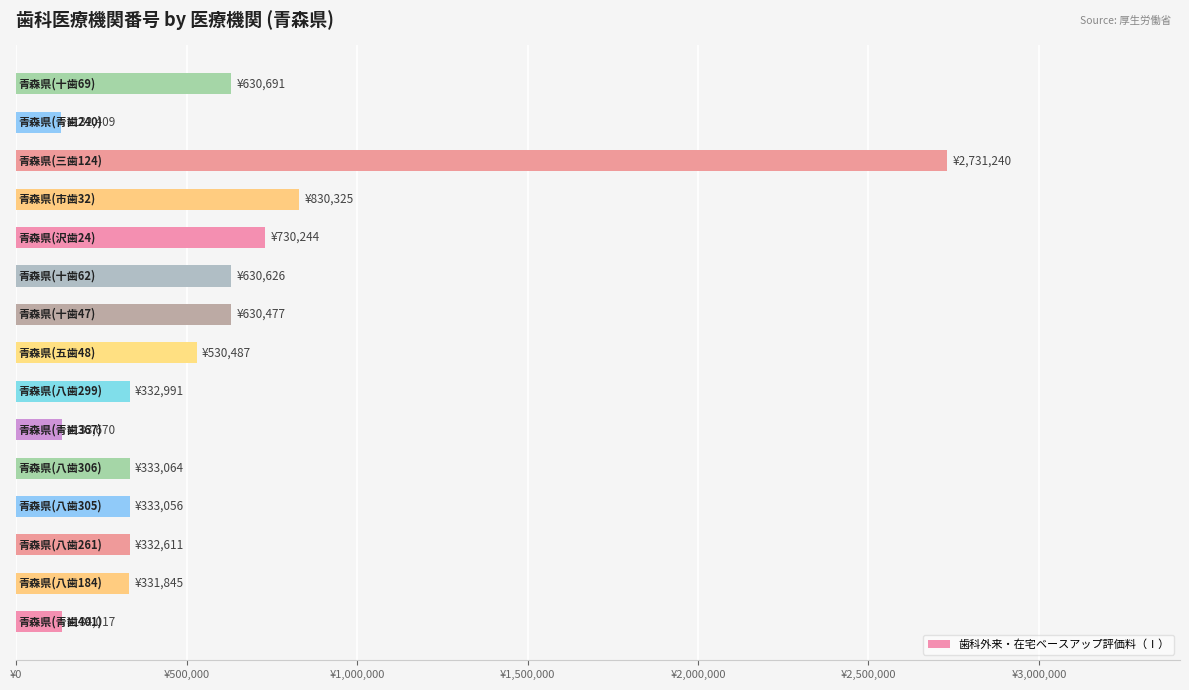

Are the bars horizontal?

Yes